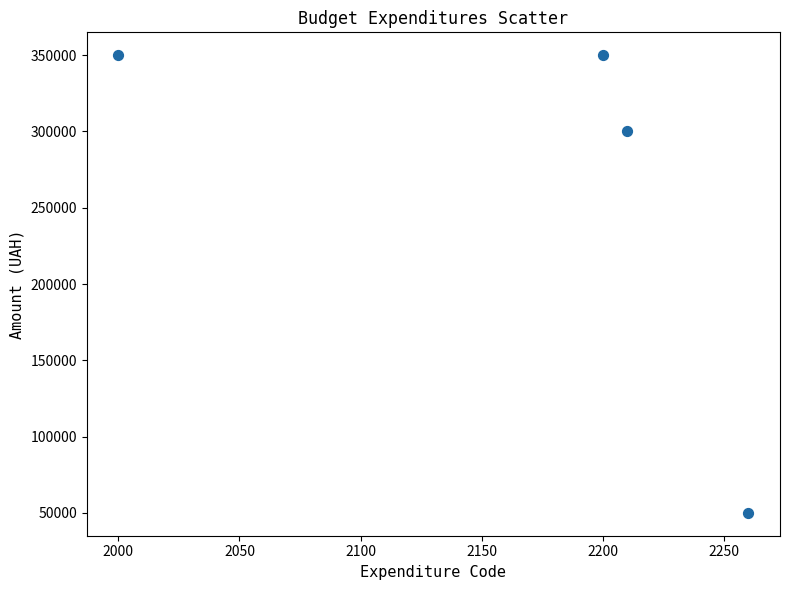

What Y value in the scatter plot is closest to 200000?

300000